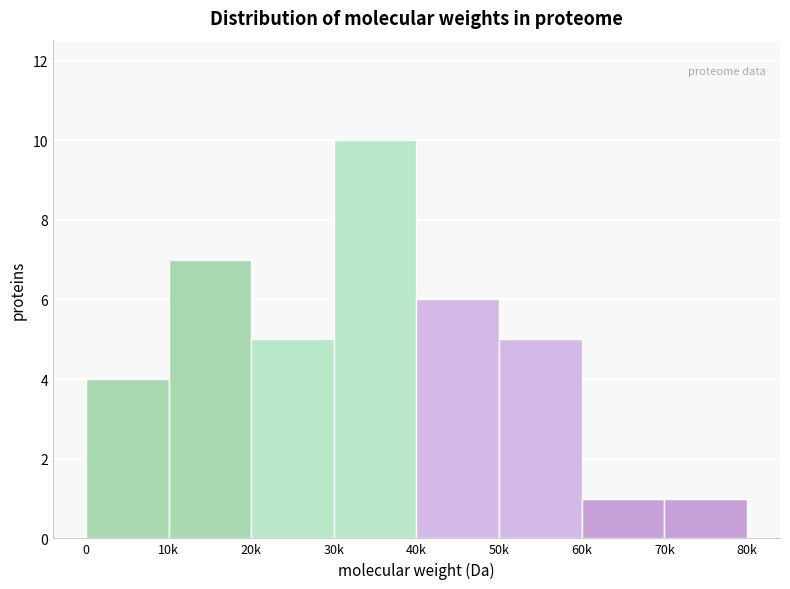

Reading right to left, transcribe all the data shown in this chart.

1	1	5	6	10	5	7	4